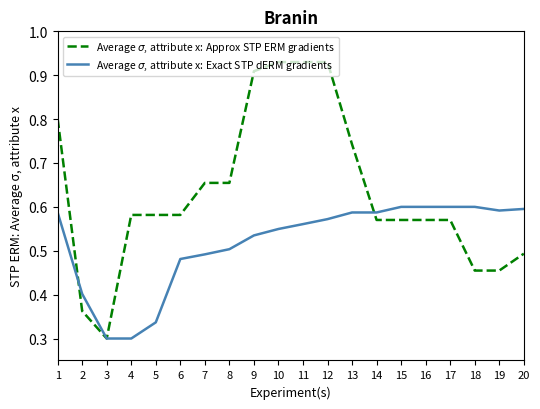

After their last crossing, which series has the higher values: Average $\sigma$, attribute x: Approx STP ERM gradients or Average $\sigma$, attribute x: Exact STP dERM gradients?

Average $\sigma$, attribute x: Exact STP dERM gradients